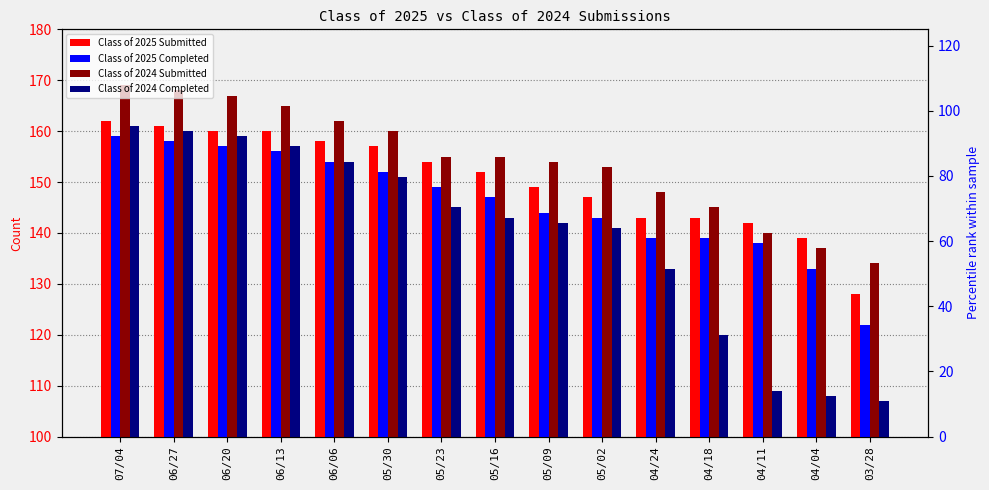

What are all the series names shown in the legend?

Class of 2025 Submitted, Class of 2025 Completed, Class of 2024 Submitted, Class of 2024 Completed